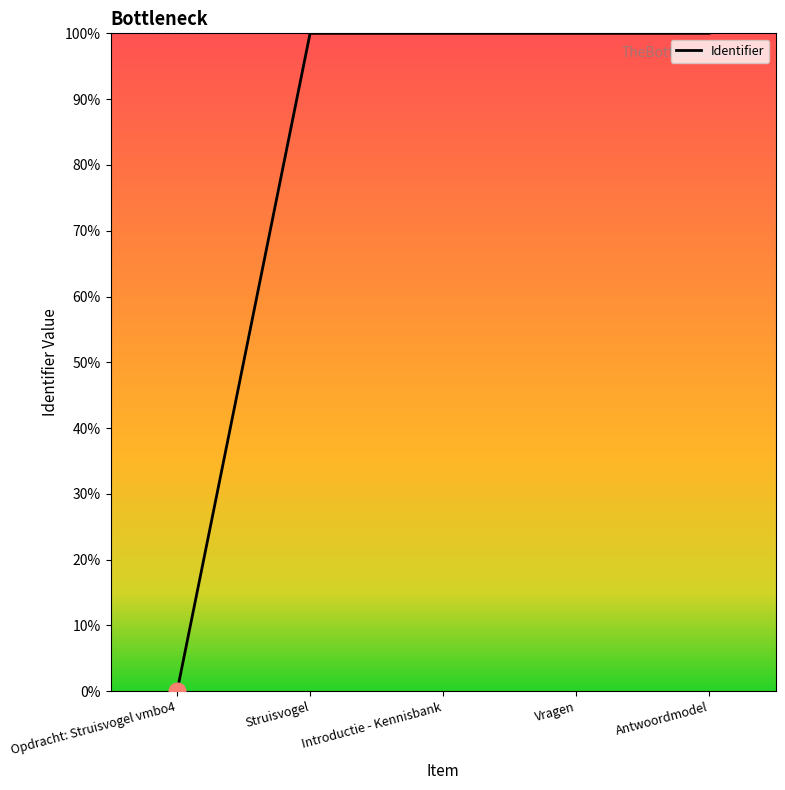

What is the sum of the values at Vragen and Antwoordmodel?

200.0